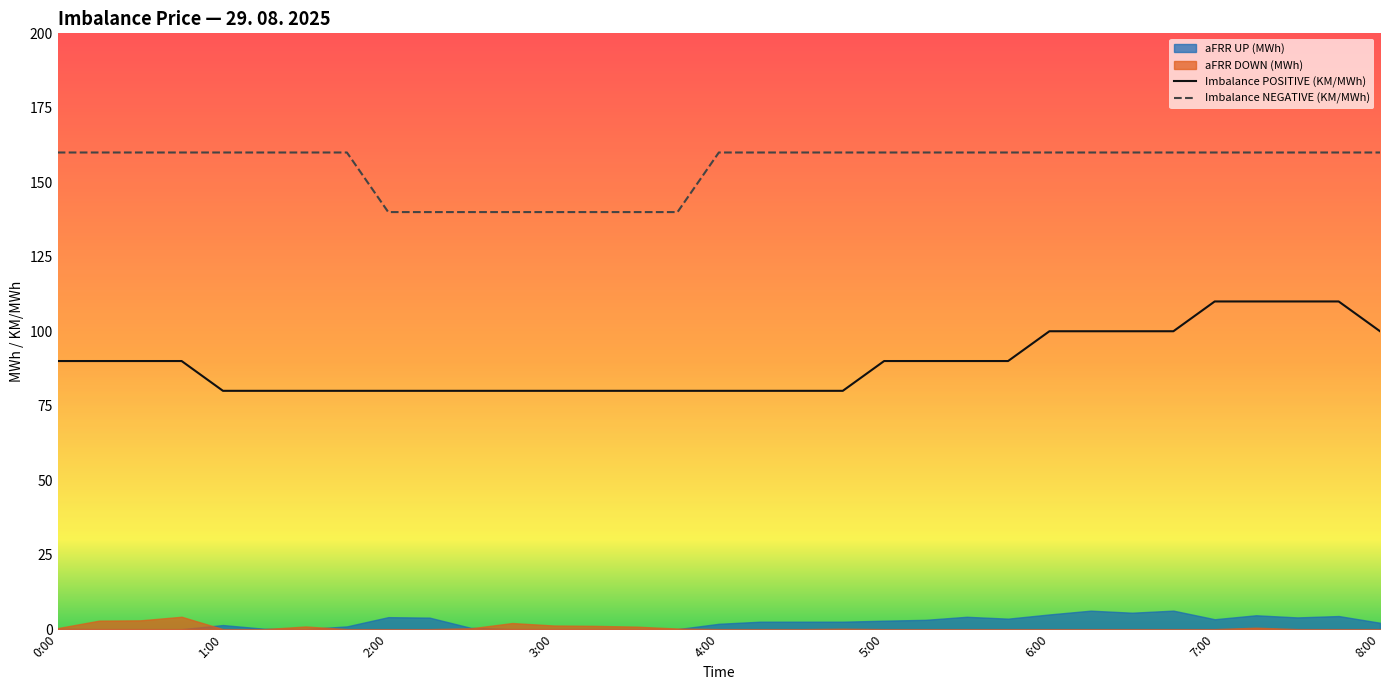

True or false: Imbalance NEGATIVE (KM/MWh) and Imbalance POSITIVE (KM/MWh) intersect in this chart.

False